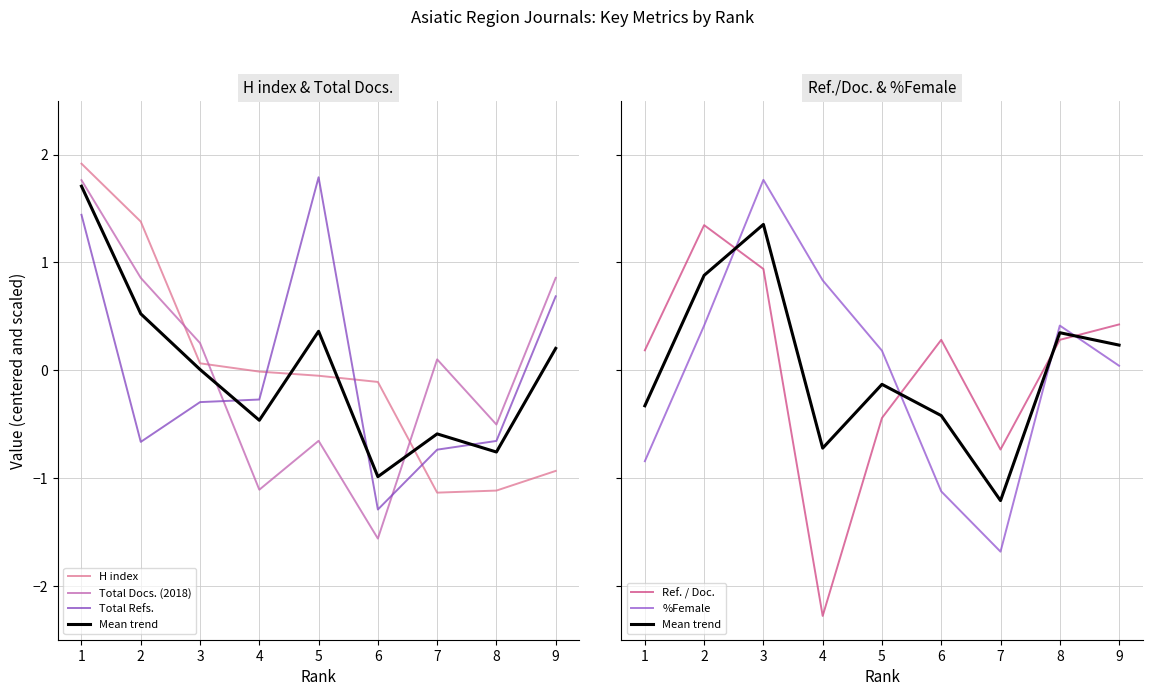

How many series are shown in this chart?

6